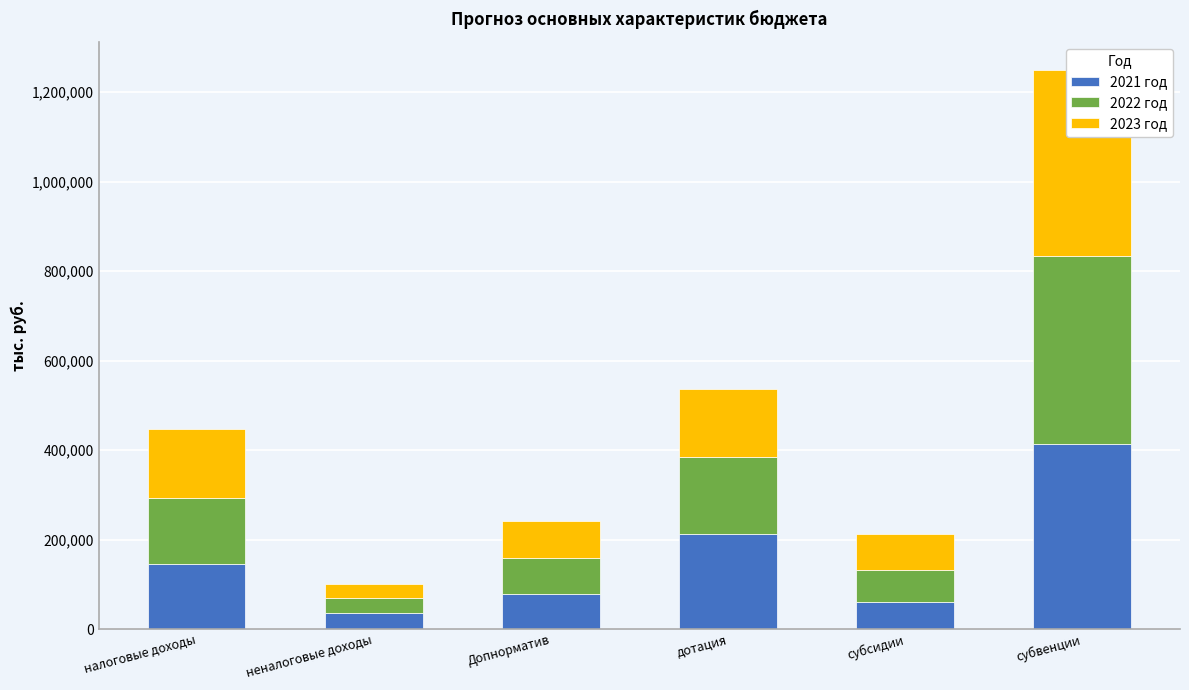

Which series has the widest spread of values?

2022 год